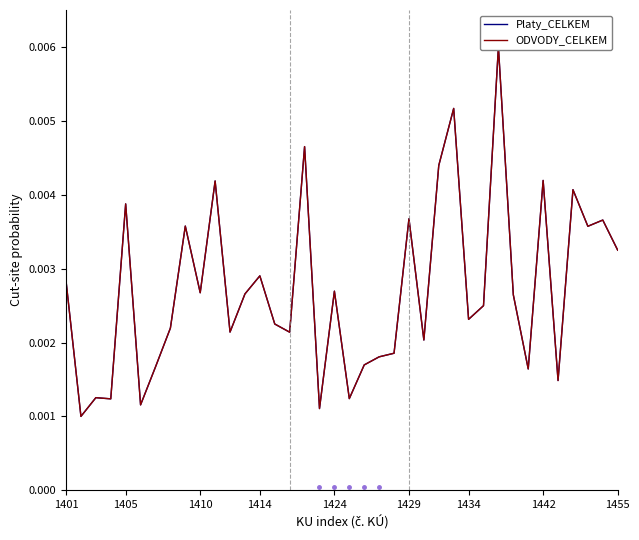

True or false: Platy_CELKEM has more than 0 points higher than both neighbors.

True